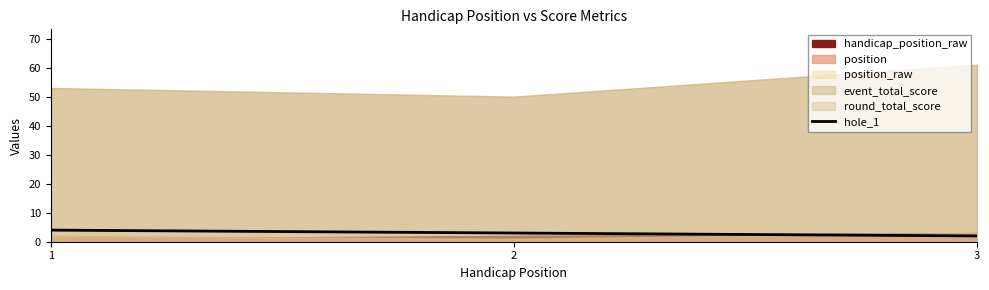

What is the value of the 2nd point from the left?

3